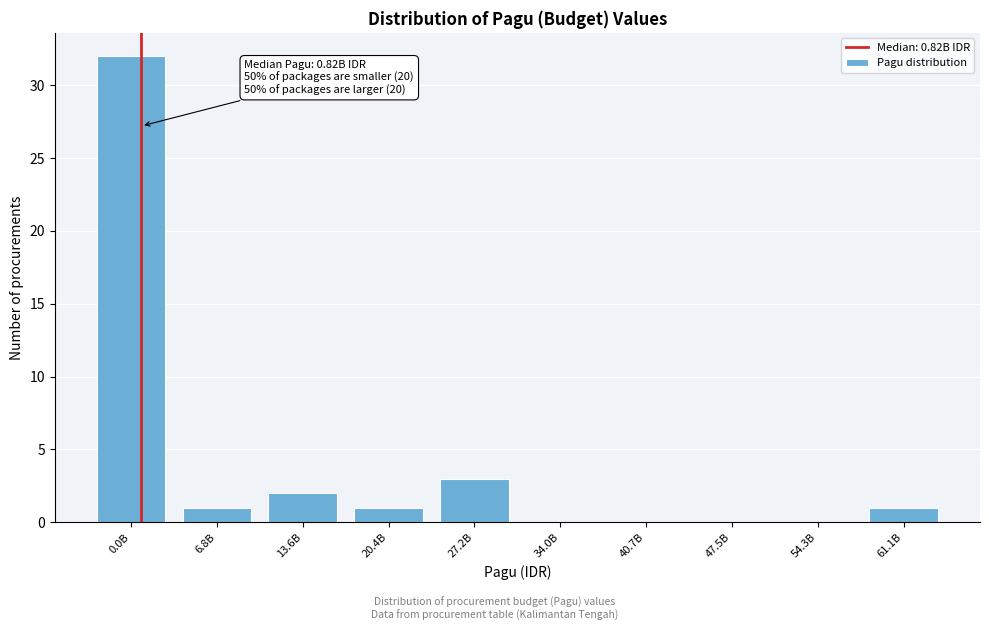

Reading left to right, what are all the values shown in this chart?

0.0B=32	6.8B=1	13.6B=2	20.4B=1	27.2B=3	34.0B=0	40.7B=0	47.5B=0	54.3B=0	61.1B=1